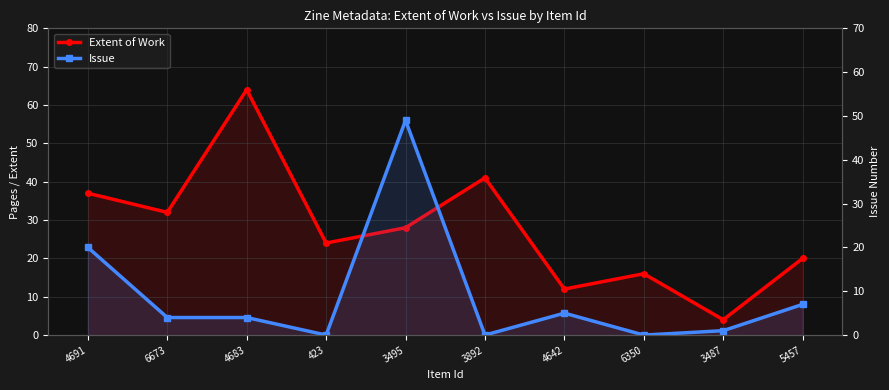

How many lines are shown in the chart?

2